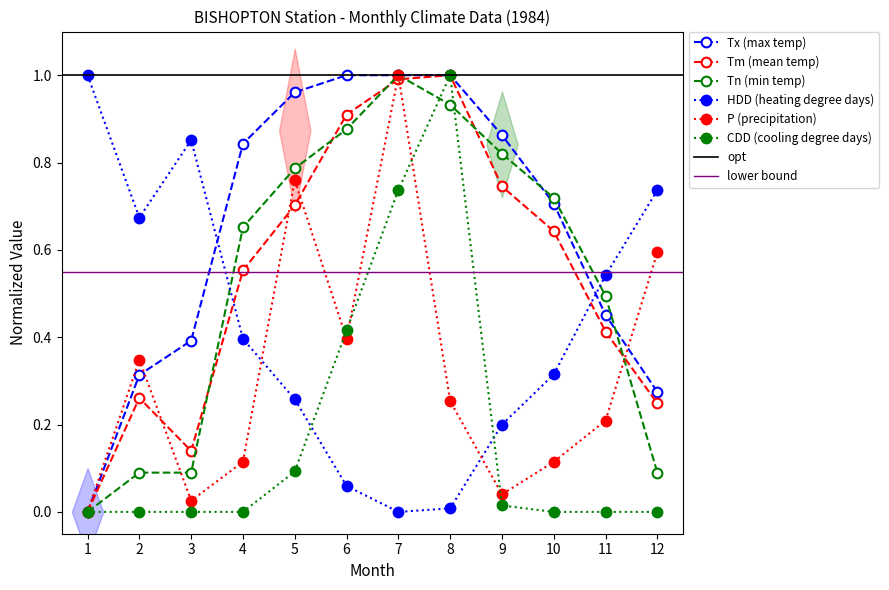

At which label does Tn reach its peak?

7